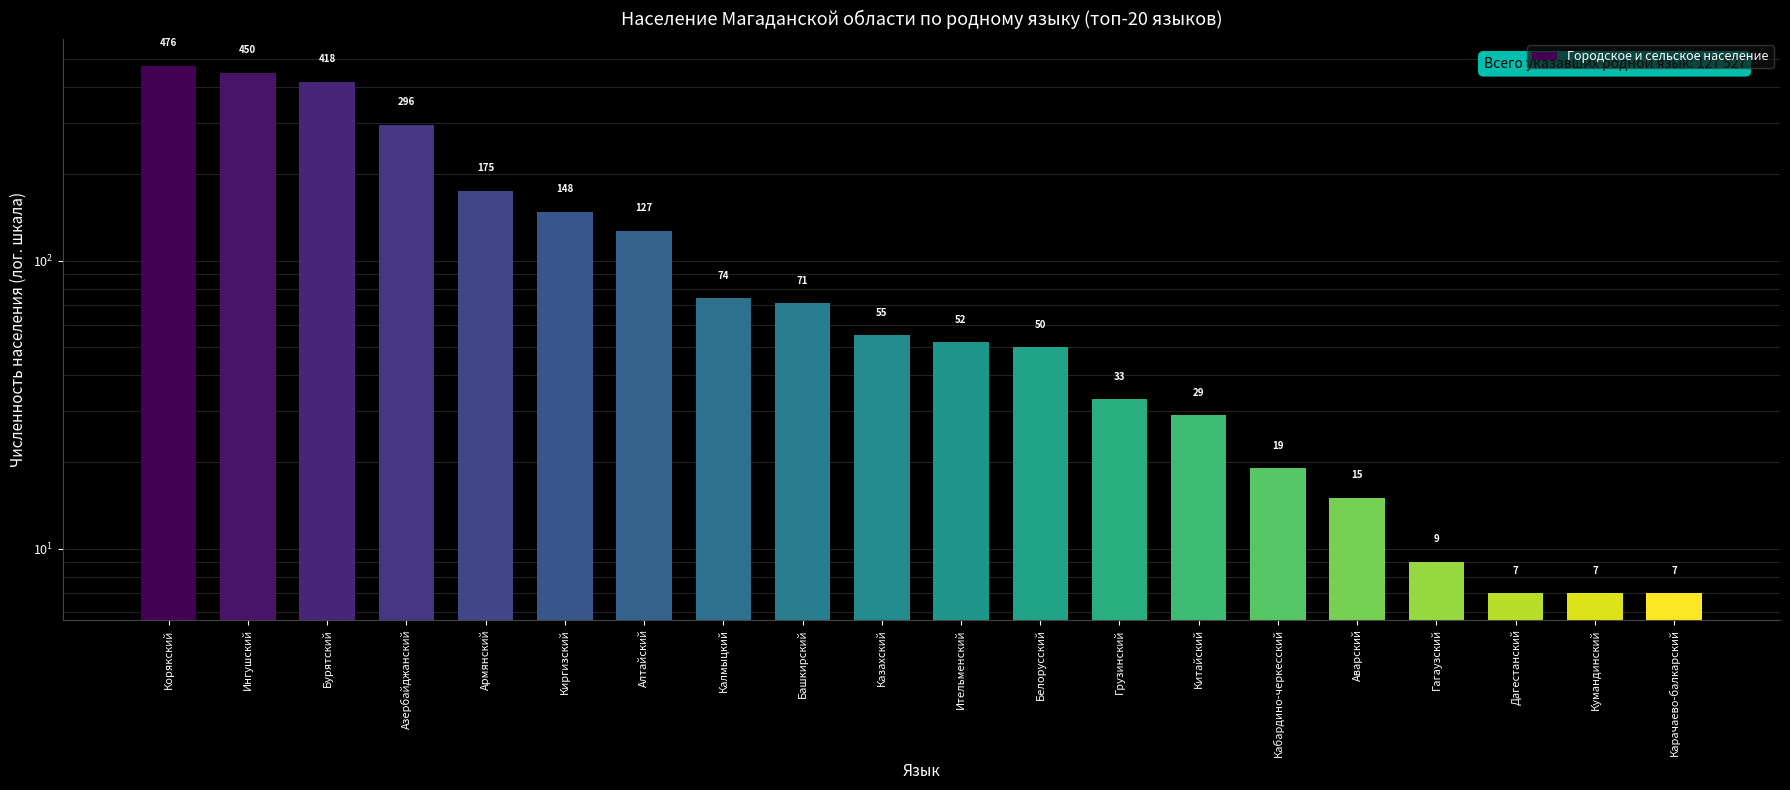

What is the approximate value at Аварский, to the nearest 10?

20